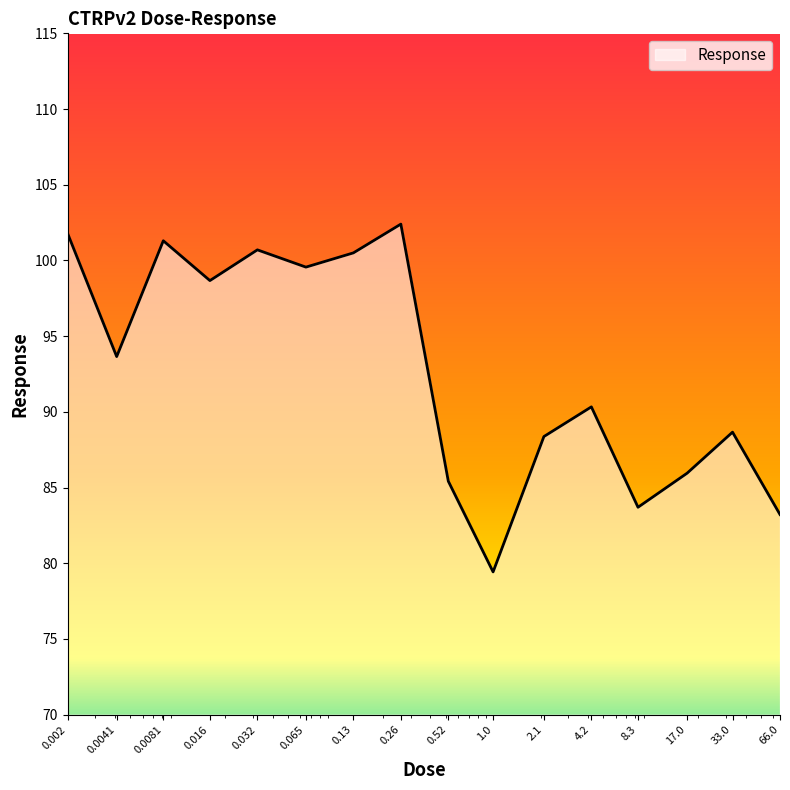

What is the smallest value displayed?

79.4